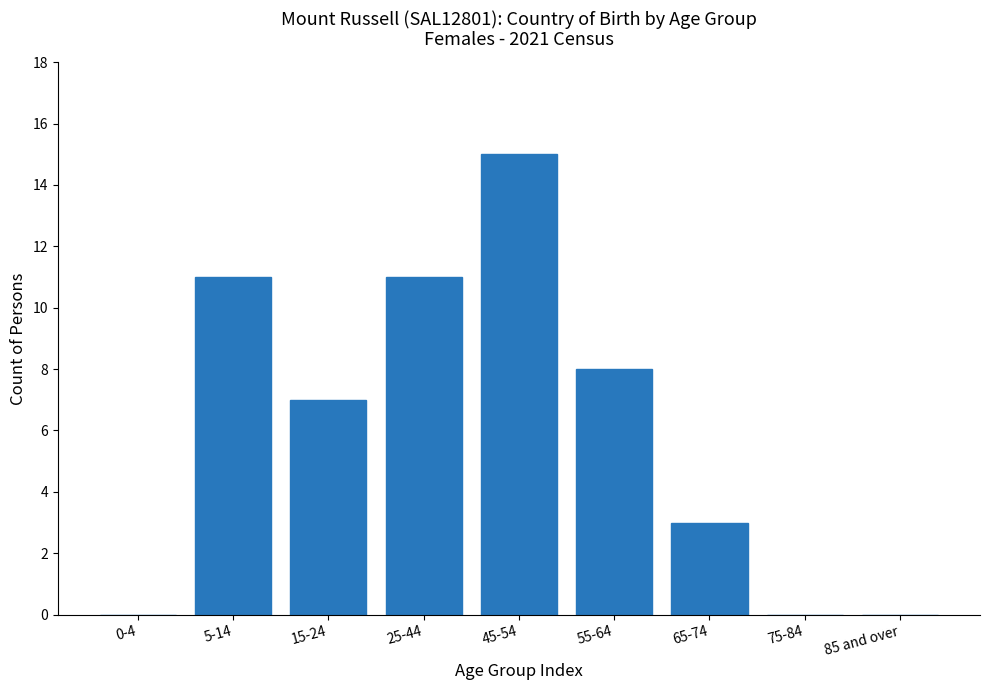

Reading right to left, what are all the values shown in this chart?

85 and over=0	75-84=0	65-74=3	55-64=8	45-54=15	25-44=11	15-24=7	5-14=11	0-4=0